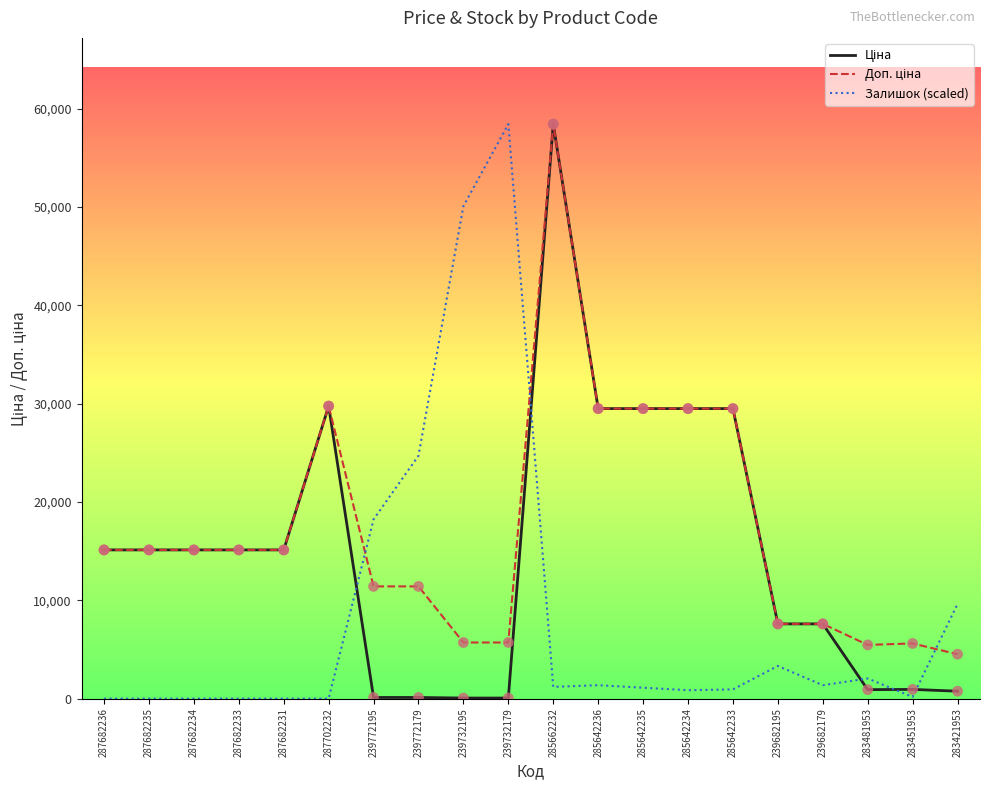

At which category is the sum across all series the highest?

285662232